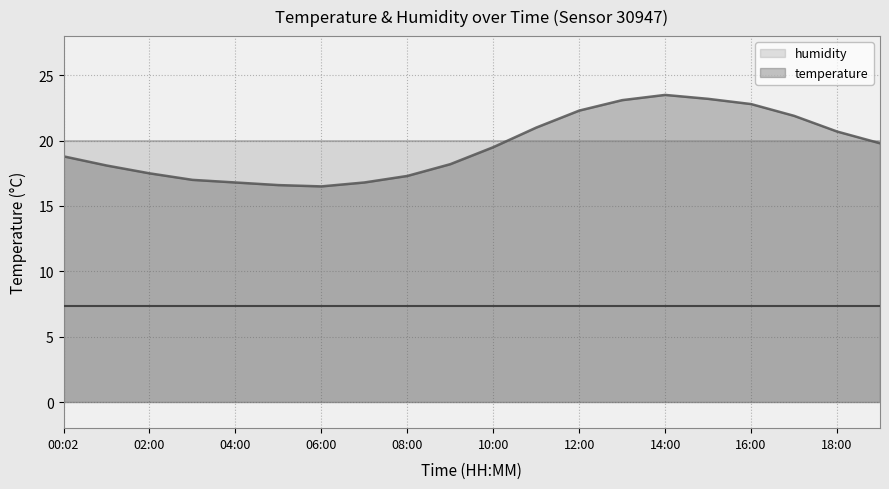

Rank the categories by value from highest to lowest.

14:00, 15:00, 13:00, 16:00, 12:00, 17:00, 11:00, 18:00, 19:00, 10:00, 00:02, 09:00, 01:00, 02:00, 08:00, 03:00, 04:00, 07:00, 05:00, 06:00